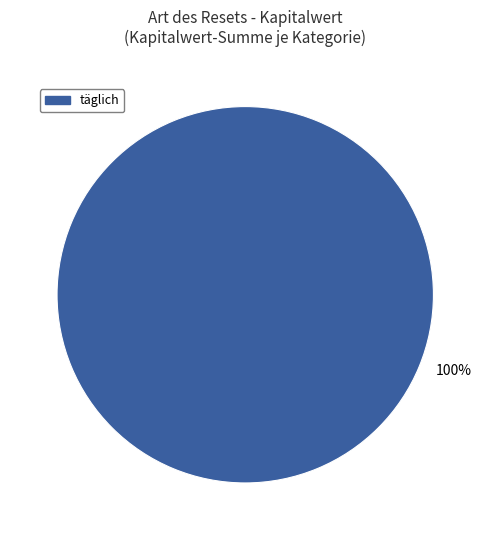

Rank the categories by value from highest to lowest.

täglich